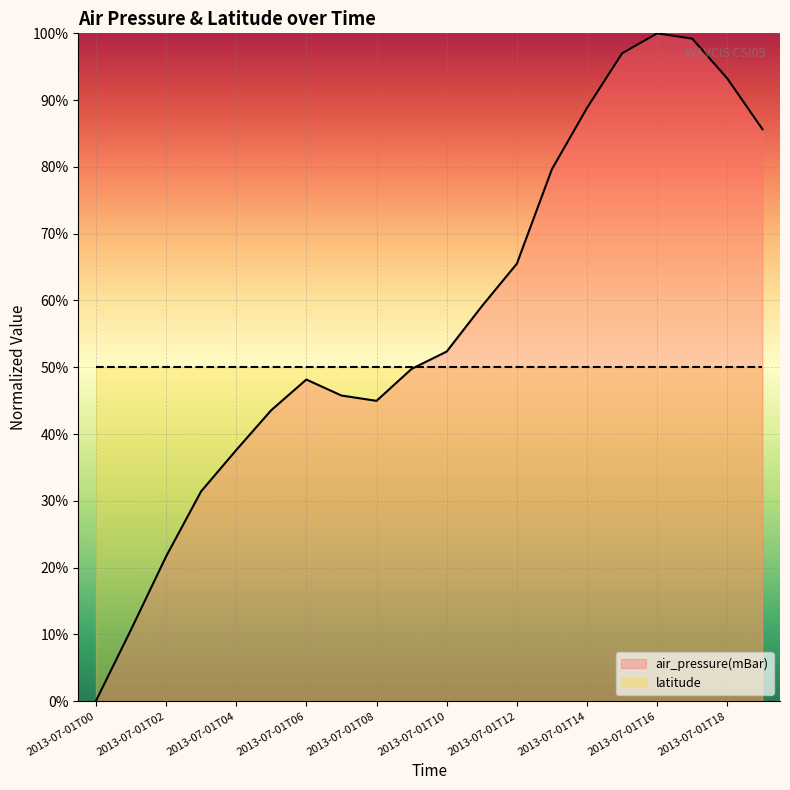

How many lines are shown in the chart?

2